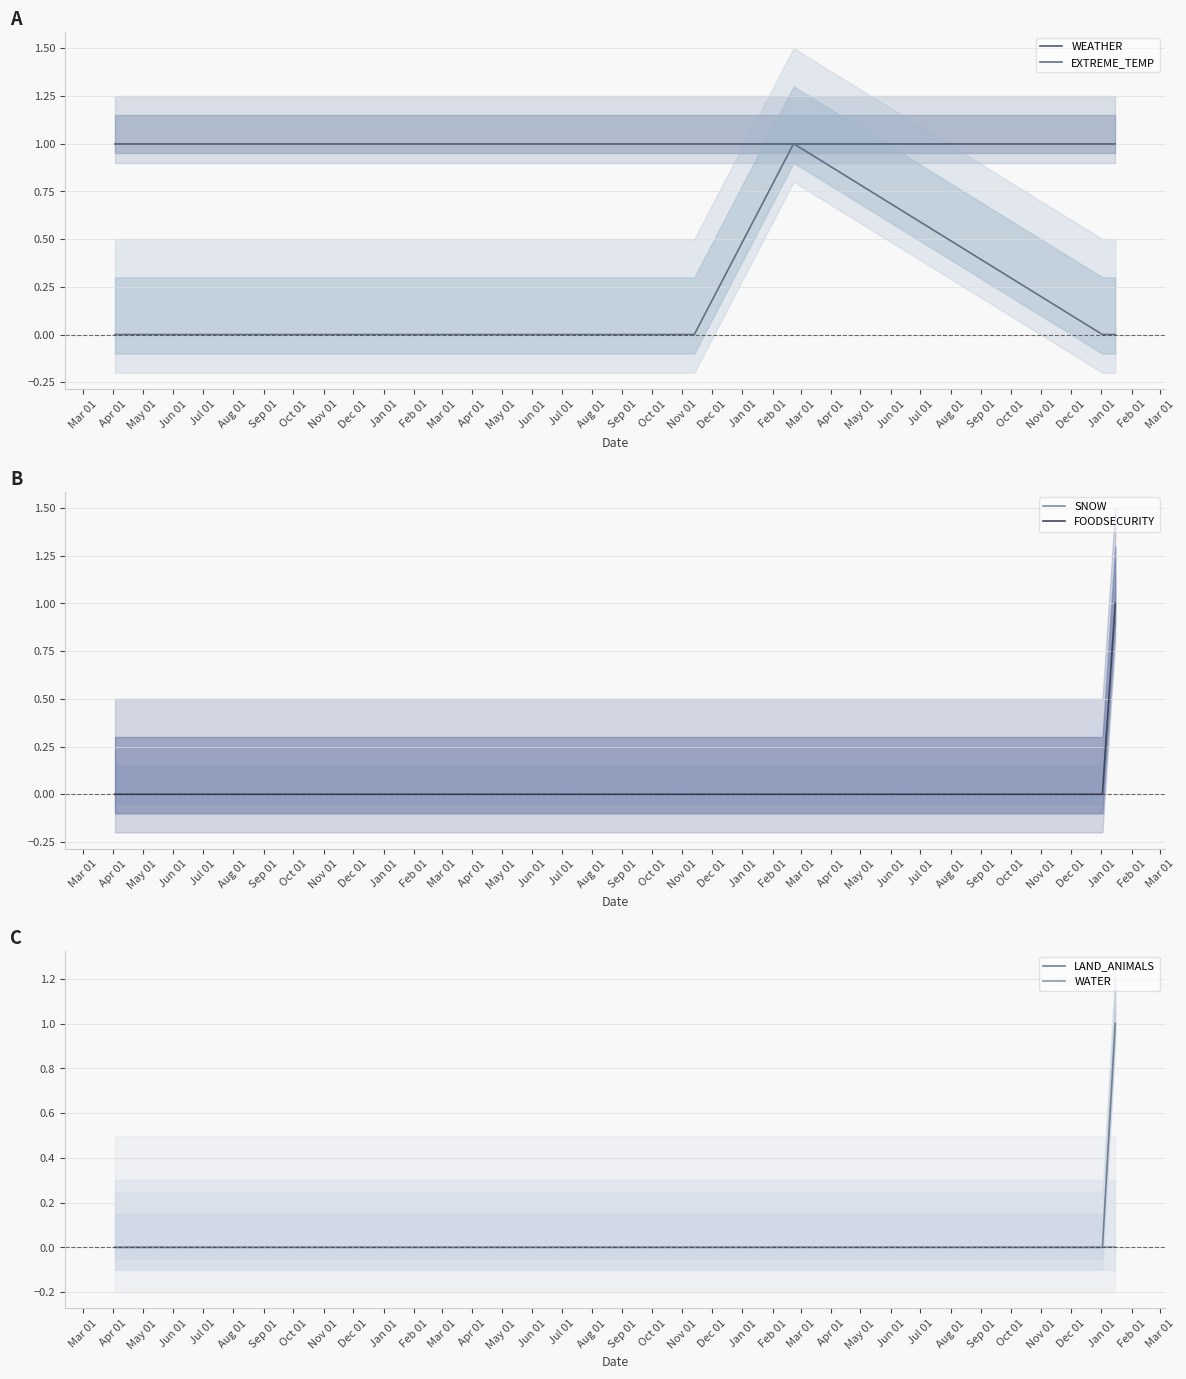

Is the value of EXTREME_TEMP at Jun 01 greater than the value of LAND_ANIMALS at May 01?

No